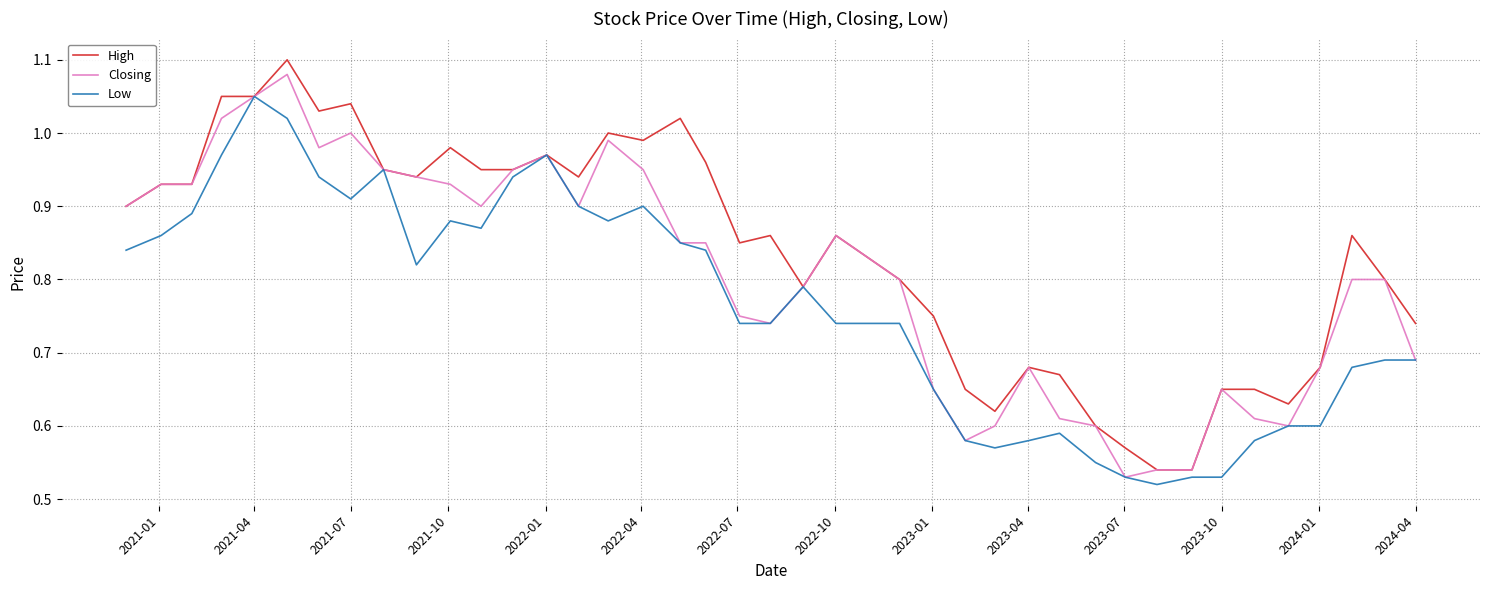

What are all the series names shown in the legend?

High, Closing, Low